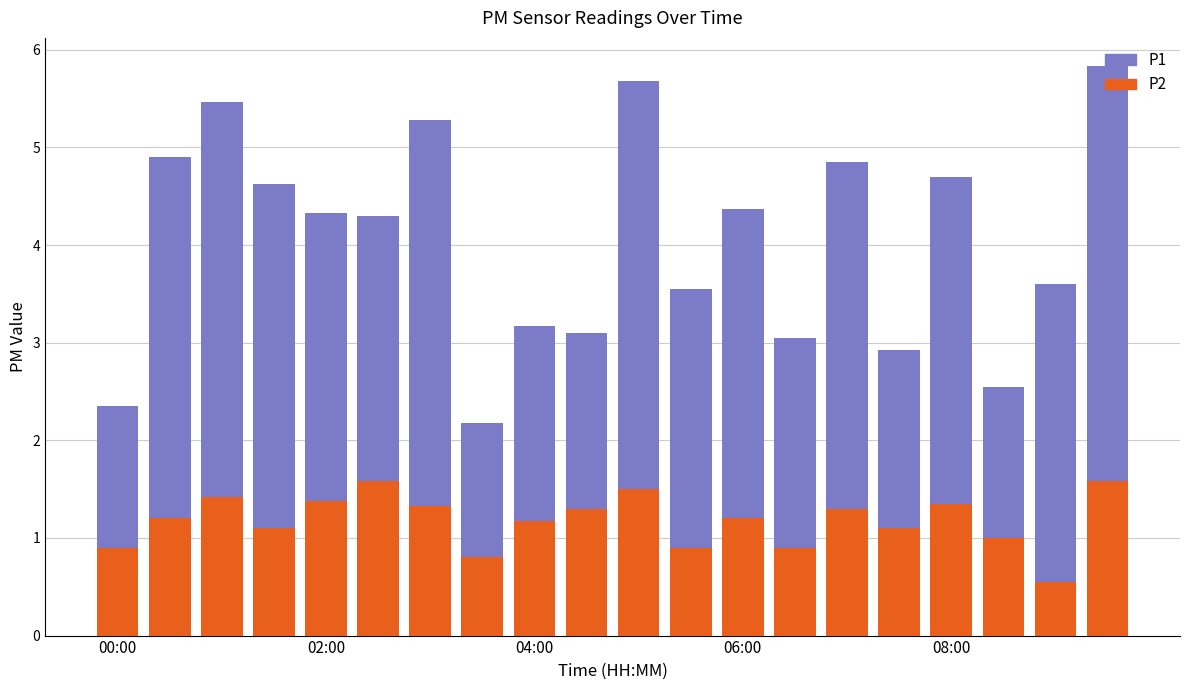

What is the highest value of the P2 series?

1.6